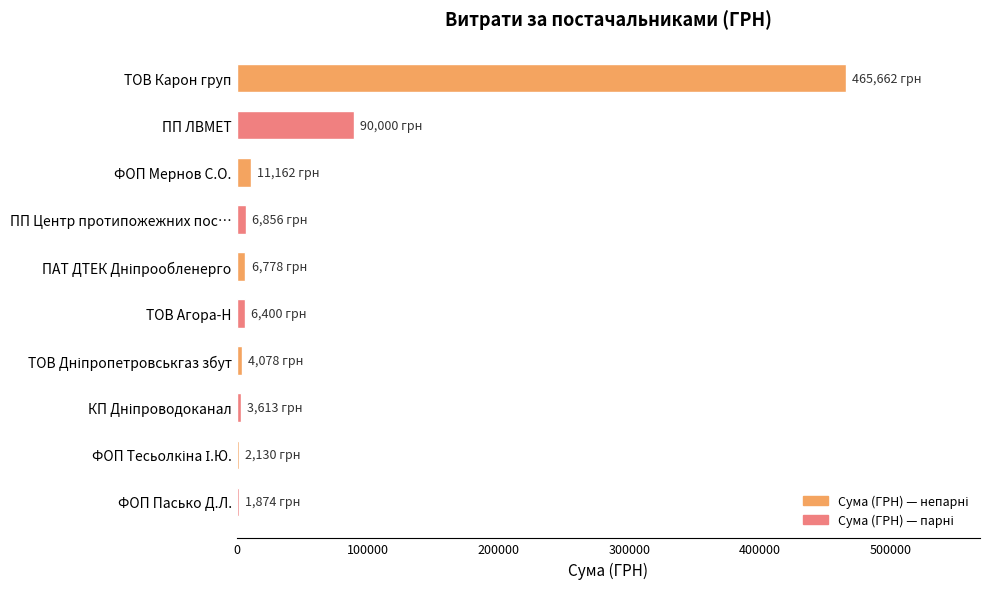

What is the average value?

59855.4